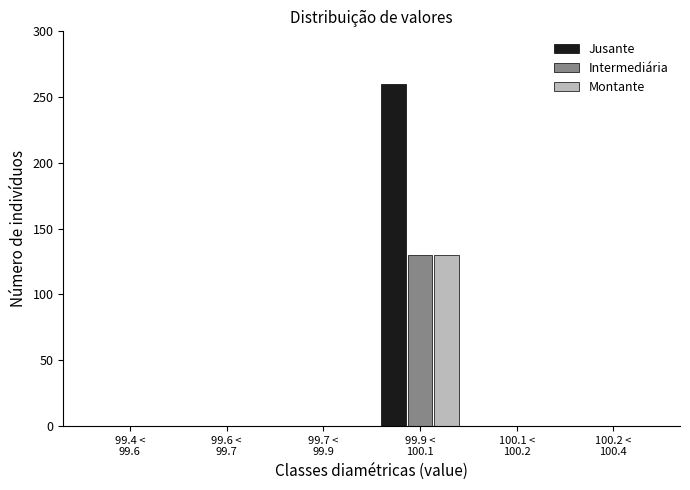

What is the highest value of the Intermediária series?

130